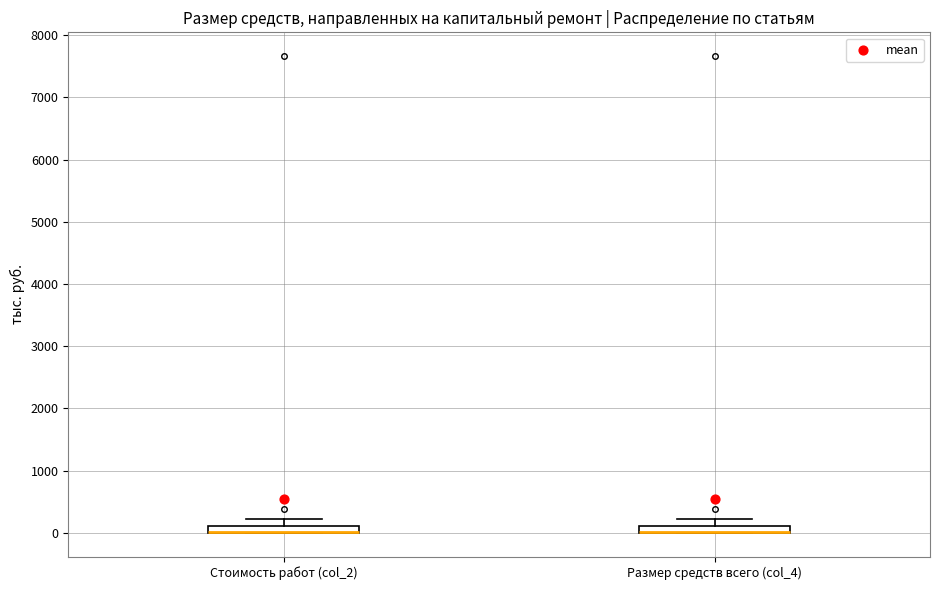

Where is the upper edge of the box for Размер средств всего (col_4) on the y-axis? The values are not printed on the chart, so give them approximately, as read against the axis.

100